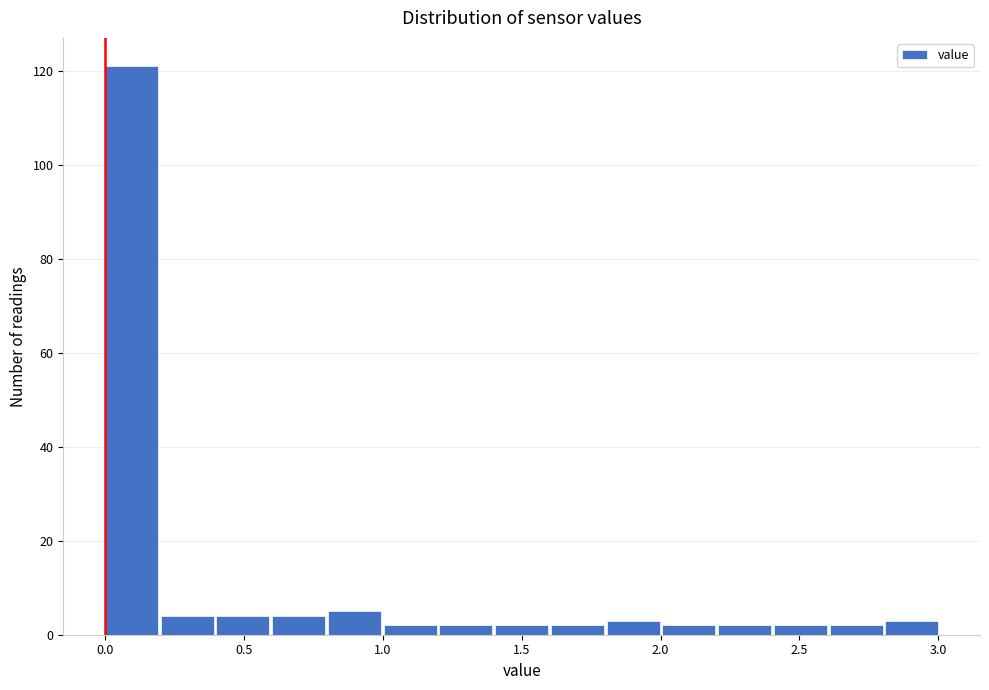

How tall is the bar that spans 2.2 to 2.4 on the x-axis? Neither the bar edges nor the heights are printed on the chart, so give them approximately, as read against the axes.

2